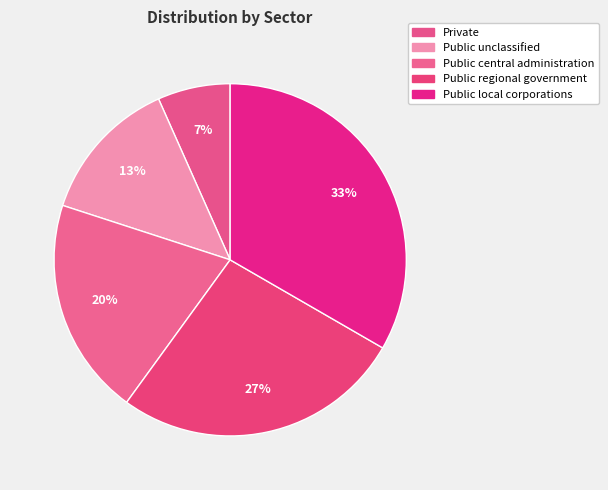

Does any single category account for the majority?

No